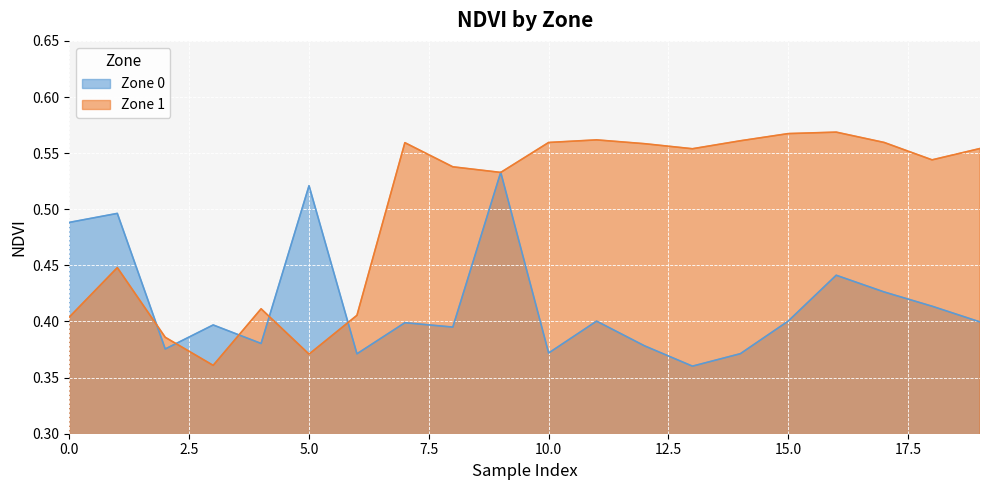

What is the total value across all series at 11?

1.0